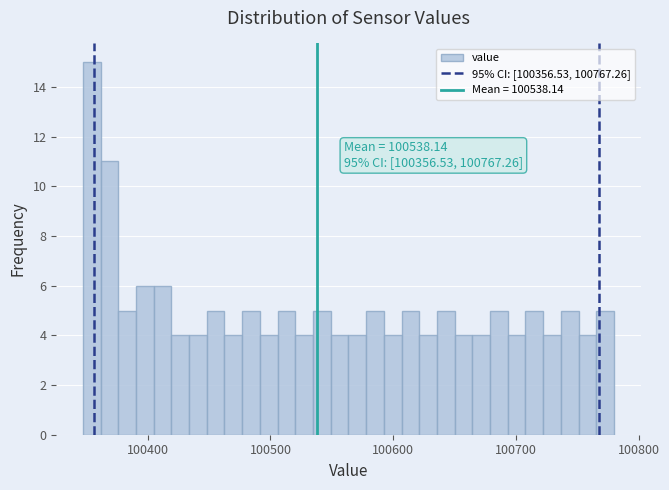

Around what value on the x-axis is the tallest bar? Give the approximate position of its centre, as read against the axis.

100350